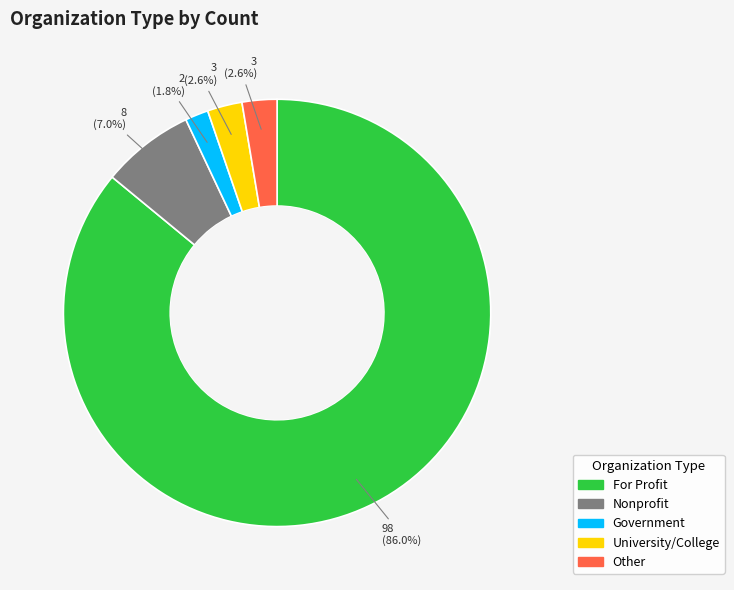

What percentage is the Nonprofit slice, to the nearest percent?

7%